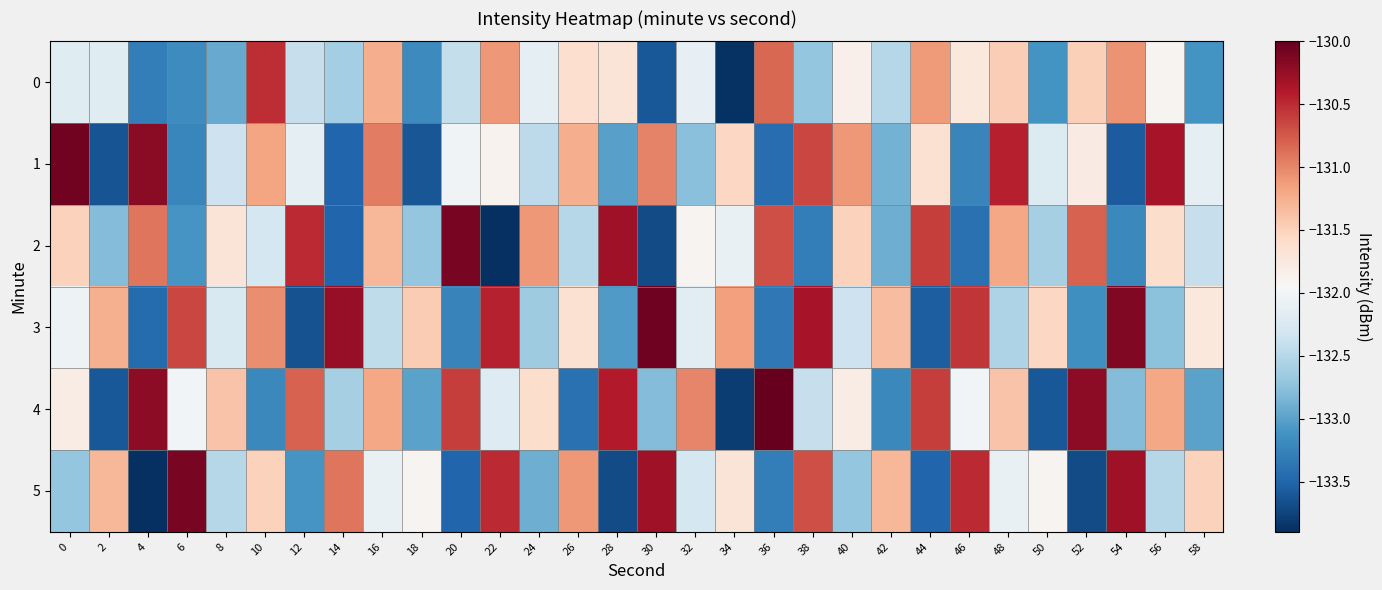

Which series has the largest range (max minus min)?

2